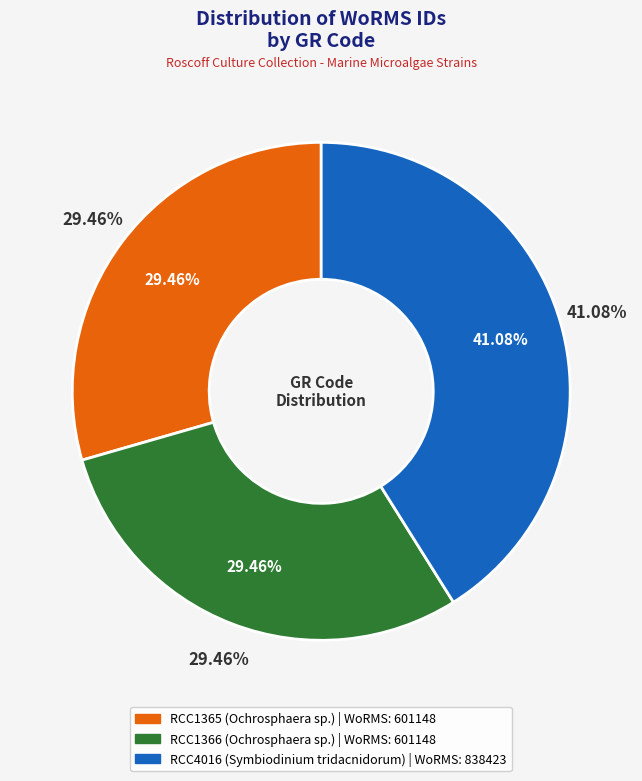

Is RCC4016 (Symbiodinium tridacnidorum) the majority of the pie?

No